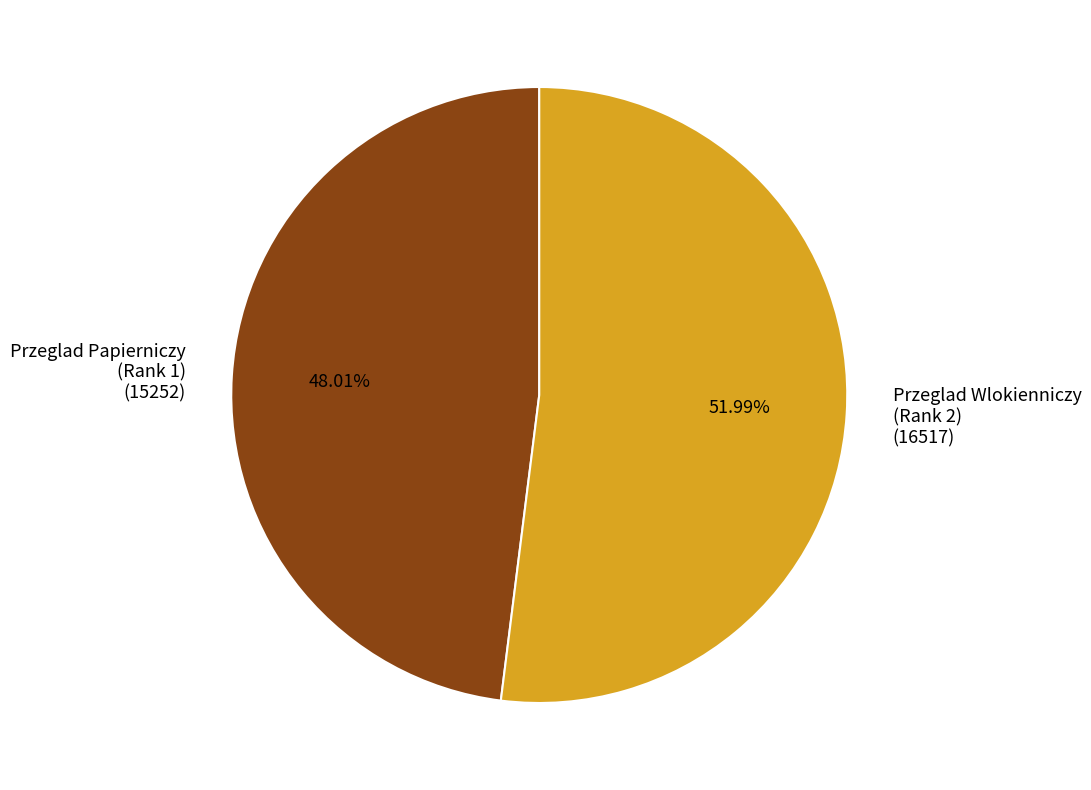

Is the sum of Przeglad Papierniczy (Rank 1) (15252) and Przeglad Wlokienniczy (Rank 2) (16517) greater than half?

Yes